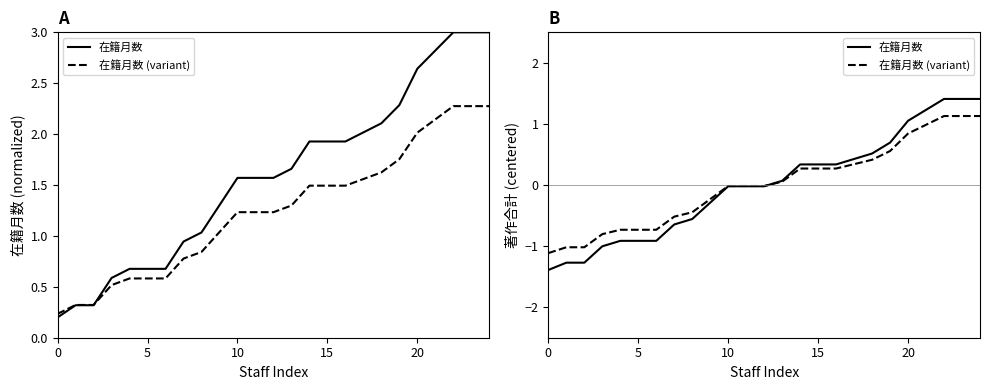

At which label does 在籍月数 (variant) reach its peak?

22